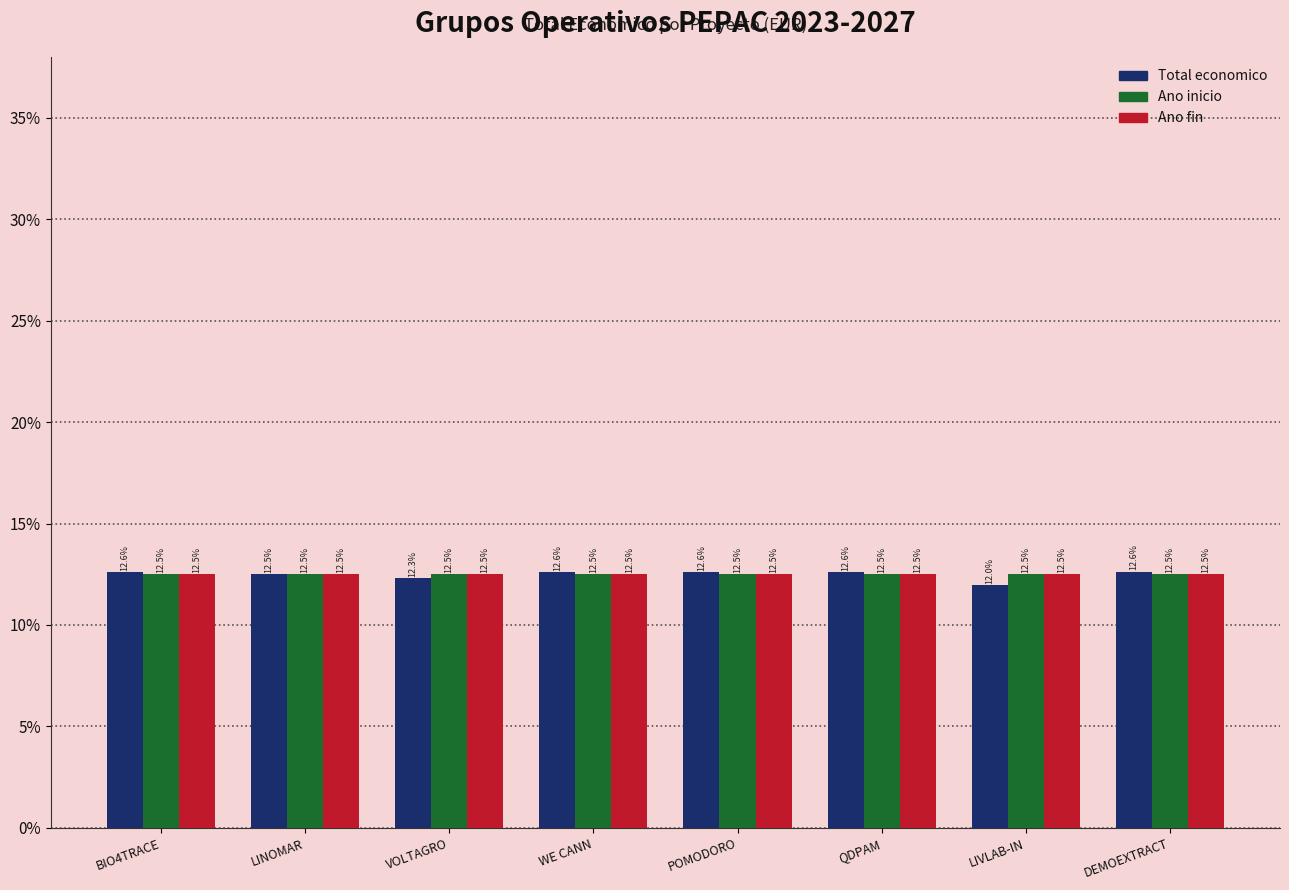

Which series changed the most between LINOMAR and POMODORO?

Total economico